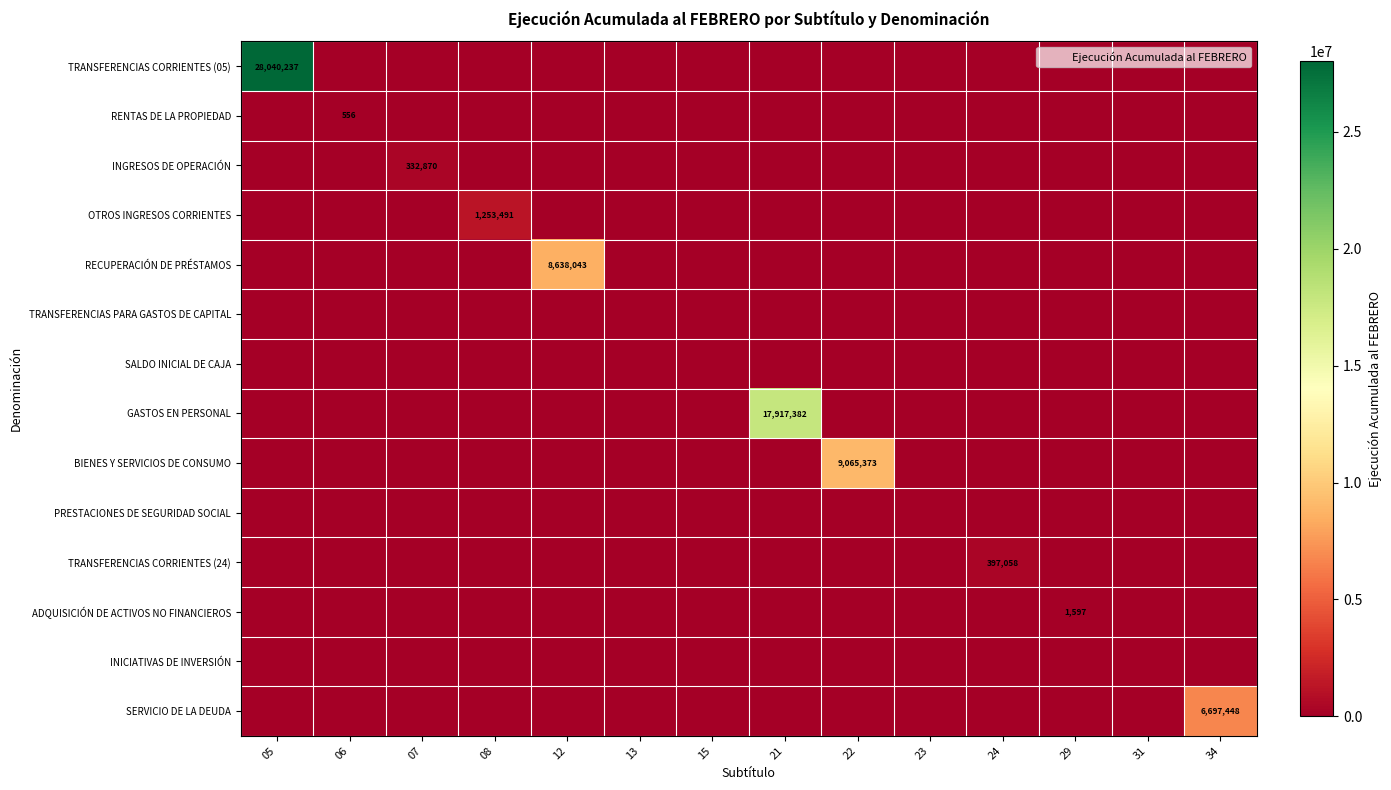

What is the difference between the maximum and minimum values in the SERVICIO DE LA DEUDA series?

6697448